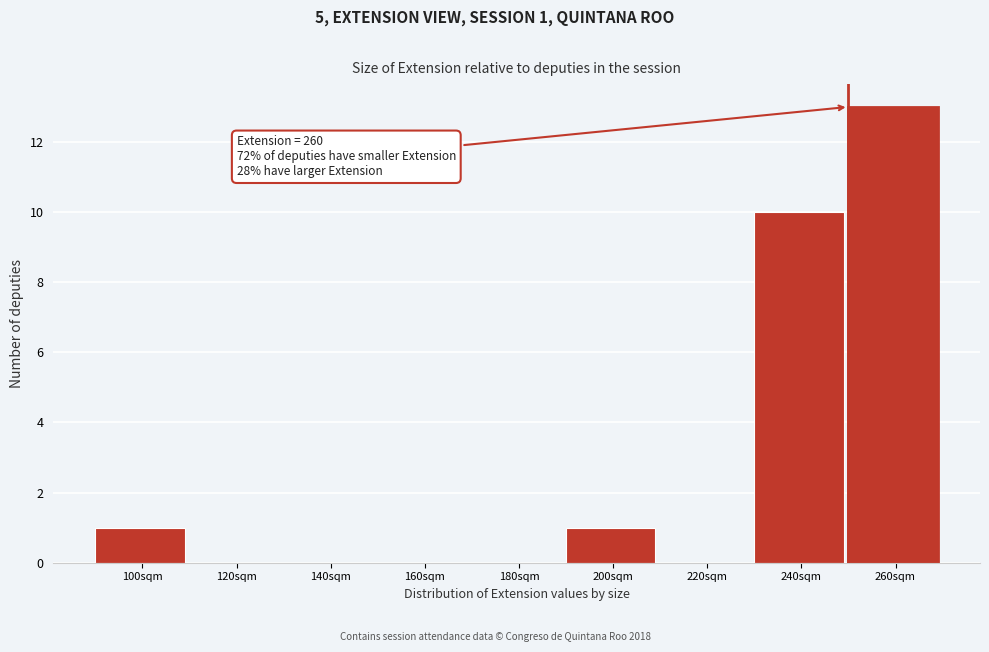

Reading right to left, what are all the values shown in this chart?

260sqm=13	240sqm=10	220sqm=0	200sqm=1	180sqm=0	160sqm=0	140sqm=0	120sqm=0	100sqm=1